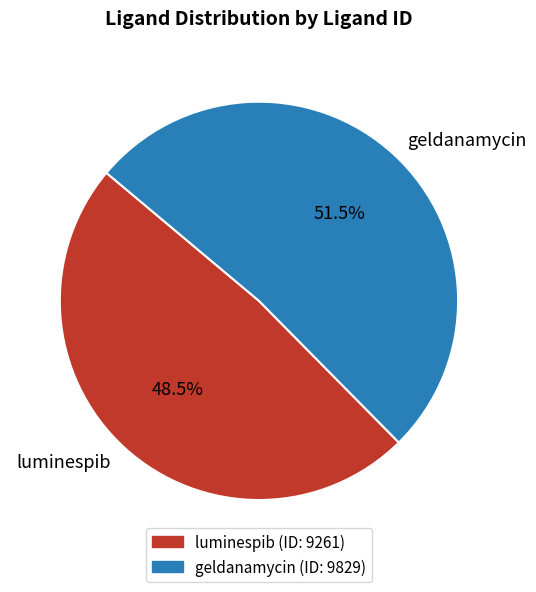

True or false: geldanamycin accounts for 39% of the total.

False